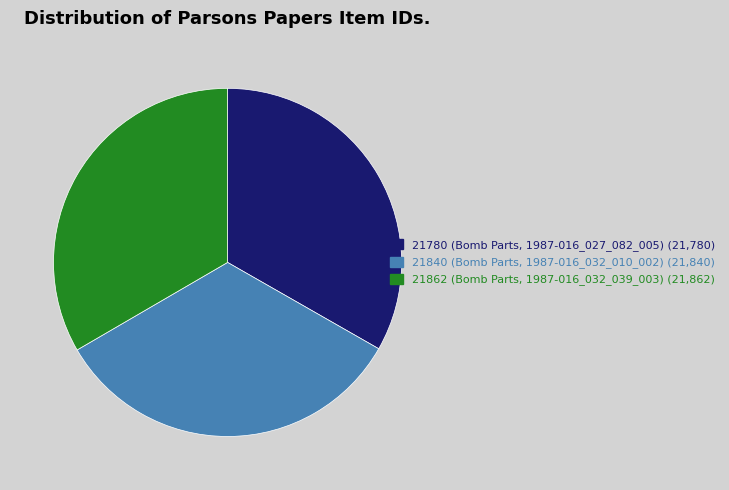

Combined, do 21862 and 21840 account for over 50%?

Yes